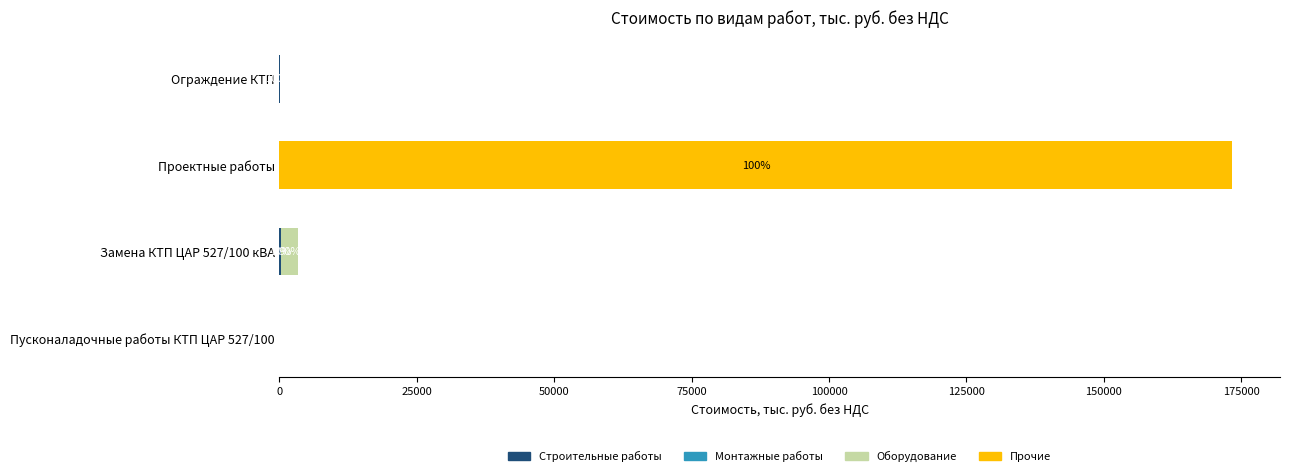

What is the total value across all series at Проектные работы?

173405.2